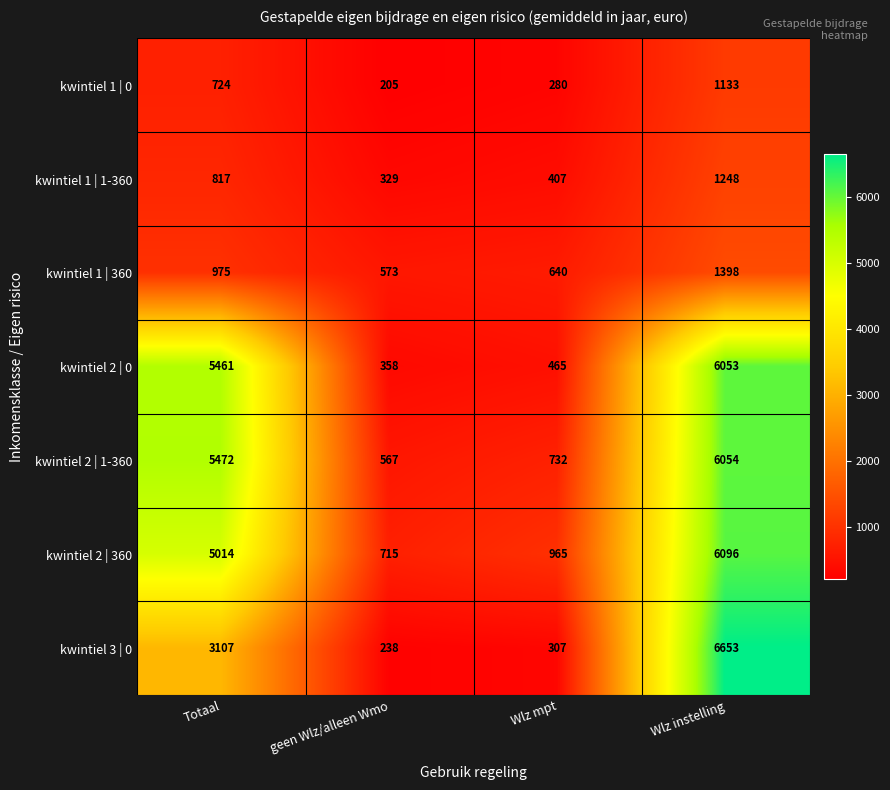

How many categories are shown in the chart?

4